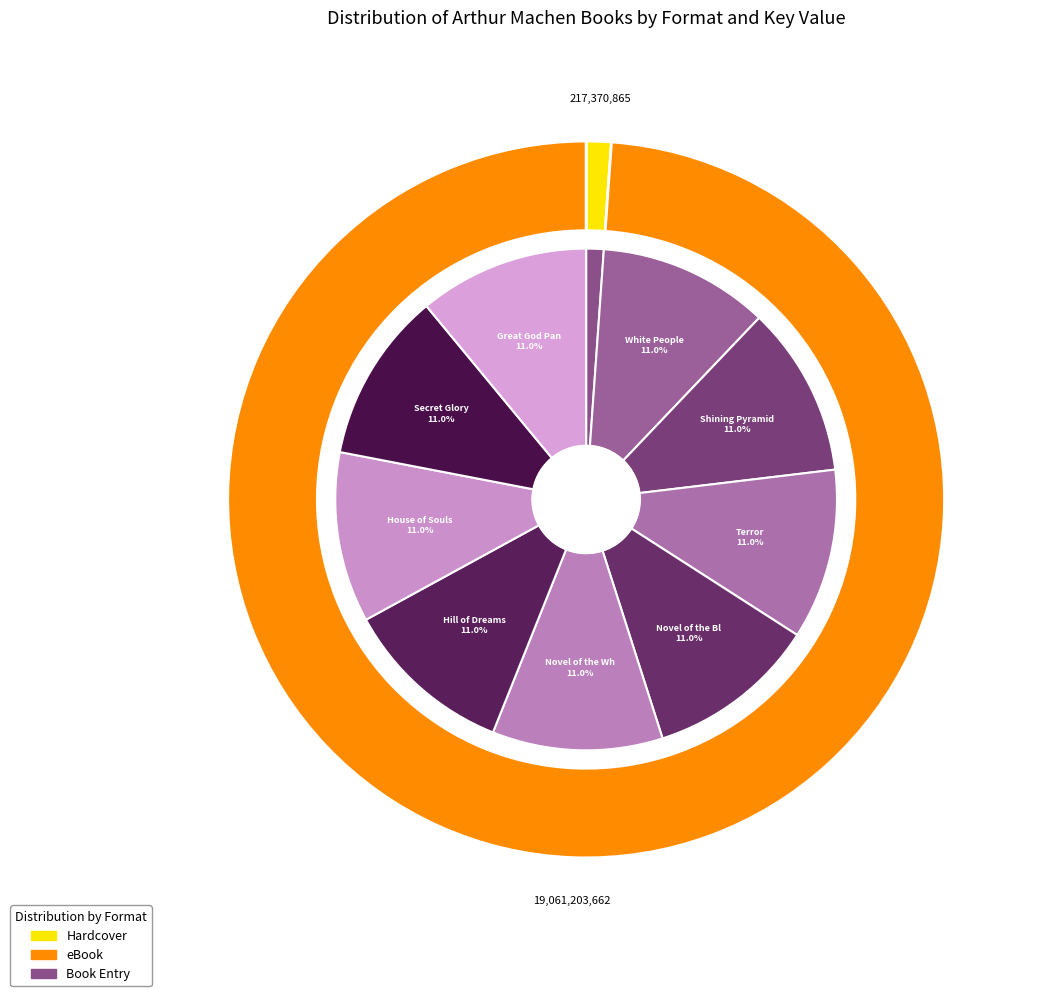

What is the change in value from White People to Novel of the Black Seal?

+16814